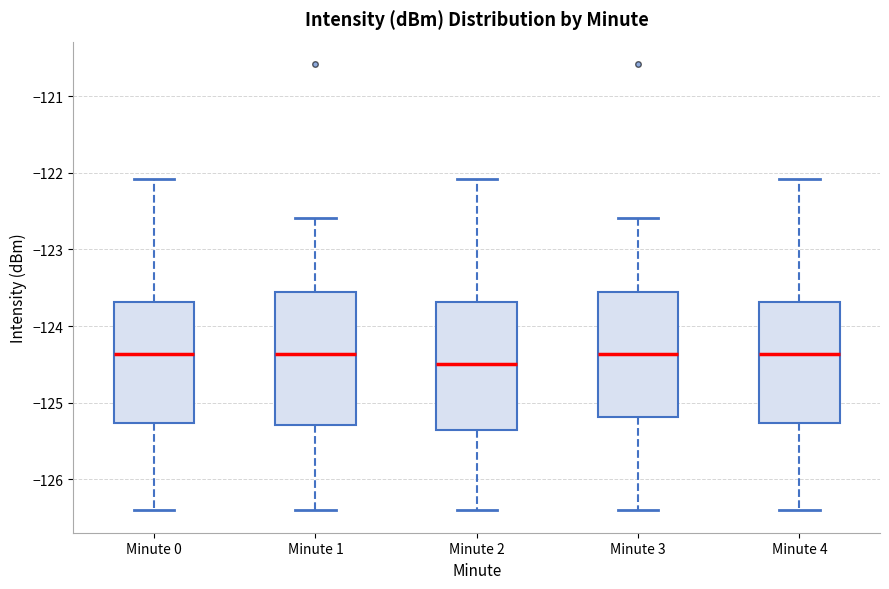

Reading left to right, transcribe this box plot: for each box, give where its median line is, the range the box spans, and where its two whiskers end, as read against the y-axis. The values are not printed on the chart, so give them approximately, as read against the axis.

Minute 0: median -124.4, box -125.3 to -123.7, whiskers -126.4 to -122.1
Minute 1: median -124.4, box -125.3 to -123.6, whiskers -126.4 to -122.6
Minute 2: median -124.5, box -125.4 to -123.7, whiskers -126.4 to -122.1
Minute 3: median -124.4, box -125.2 to -123.6, whiskers -126.4 to -122.6
Minute 4: median -124.4, box -125.3 to -123.7, whiskers -126.4 to -122.1